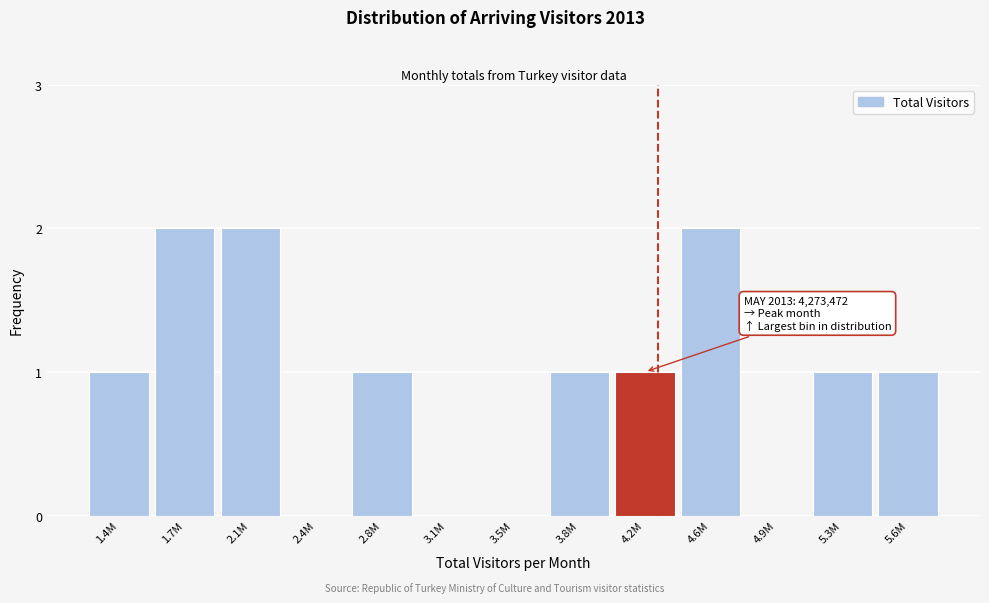

Reading left to right, extract all data points from this chart.

1.4M=1	1.7M=2	2.1M=2	2.4M=0	2.8M=1	3.1M=0	3.5M=0	3.8M=1	4.2M=1	4.6M=2	4.9M=0	5.3M=1	5.6M=1